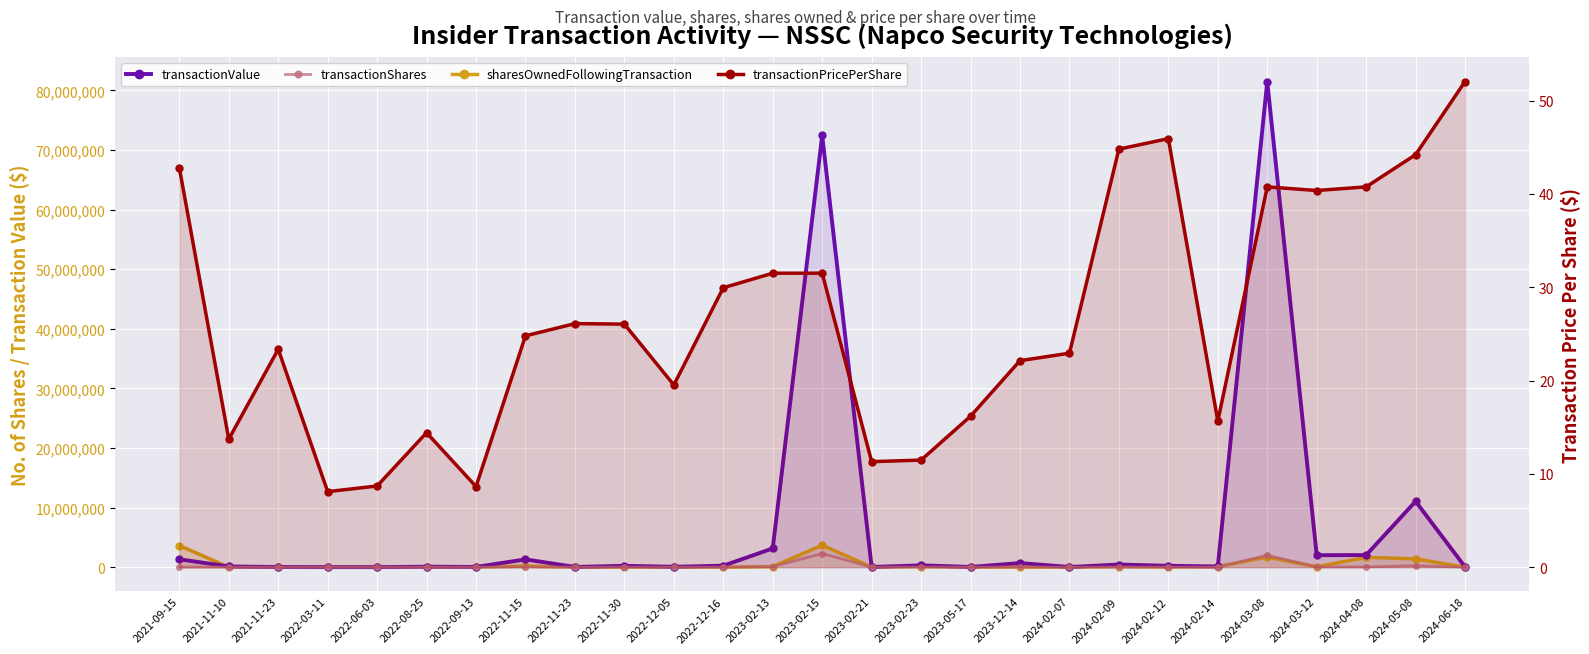

At how many categories does at least one series exceed 70087590?

2